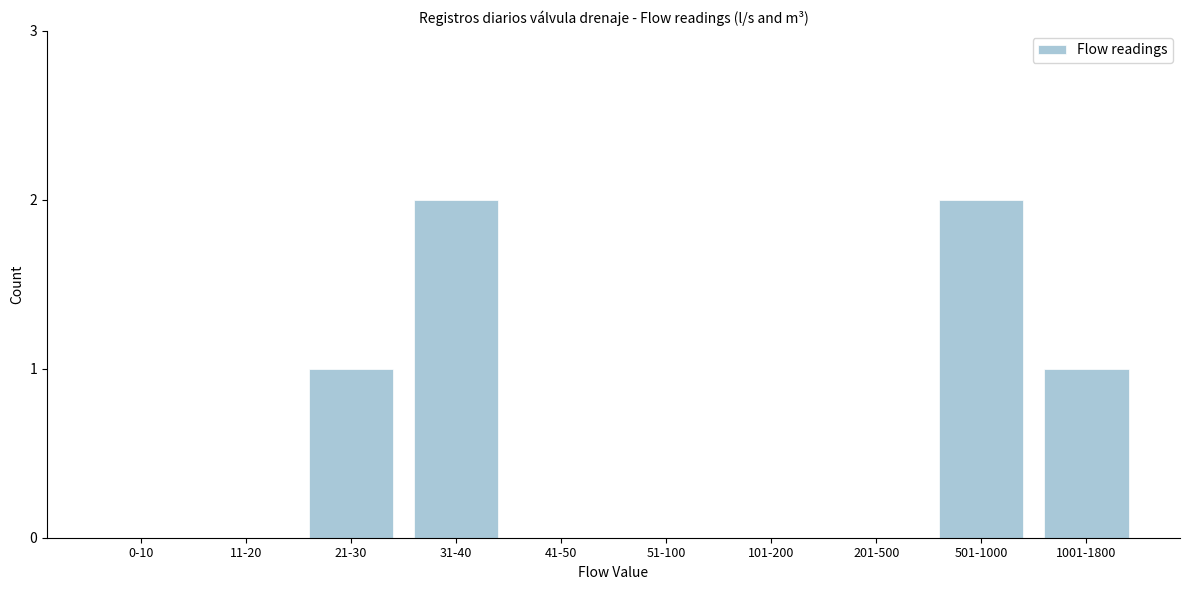

Reading left to right, transcribe all the data shown in this chart.

0-10=0	11-20=0	21-30=1	31-40=2	41-50=0	51-100=0	101-200=0	201-500=0	501-1000=2	1001-1800=1